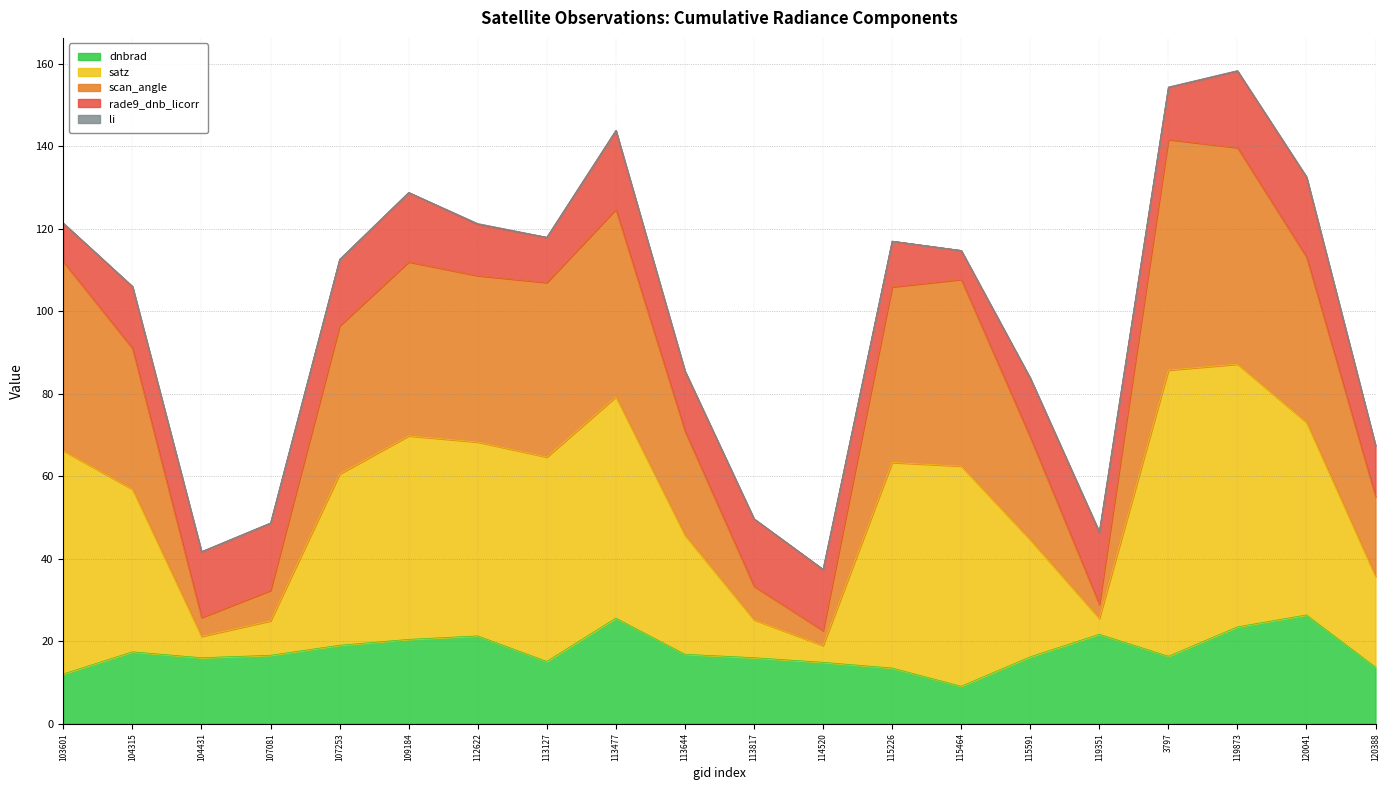

The value of satz at 120041 is 62.0. True or false?

False